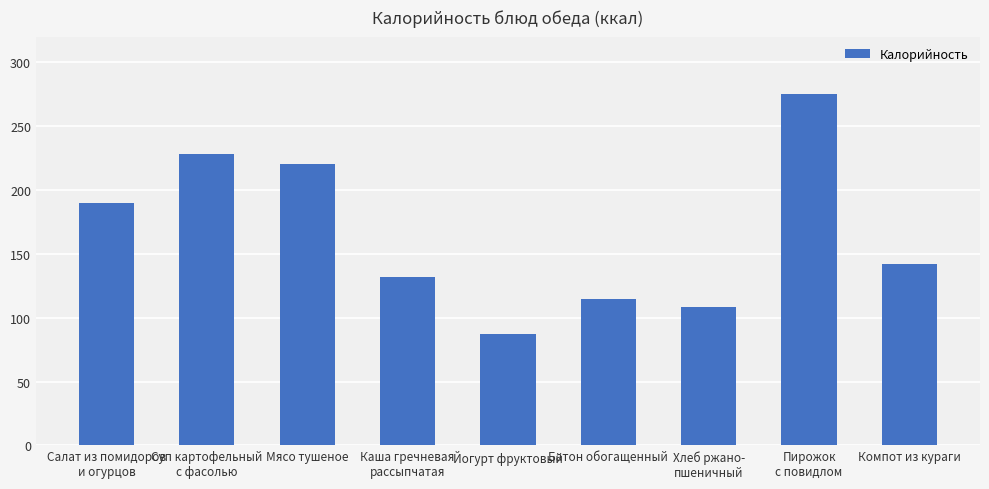

Where is the data nearest to the value 181?

Салат из помидоров
и огурцов